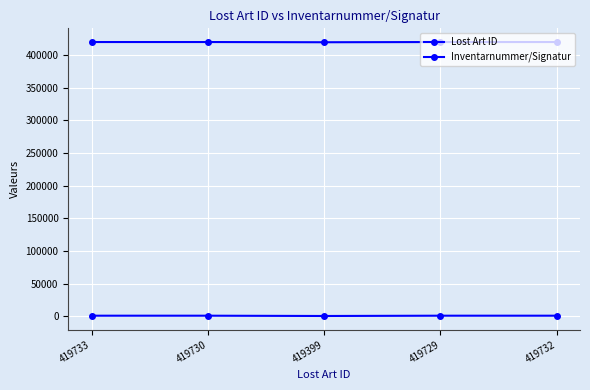

True or false: Lost Art ID and Inventarnummer/Signatur intersect in this chart.

False